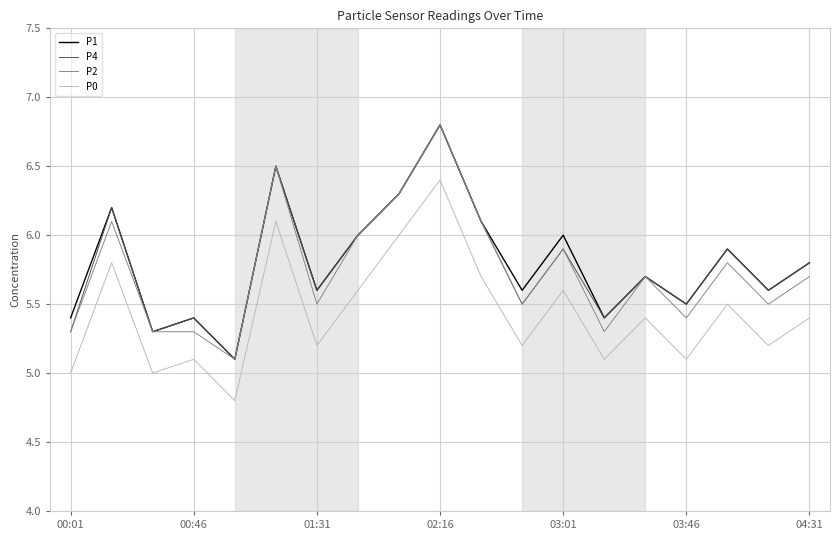

What is the minimum value shown in the chart?

4.8